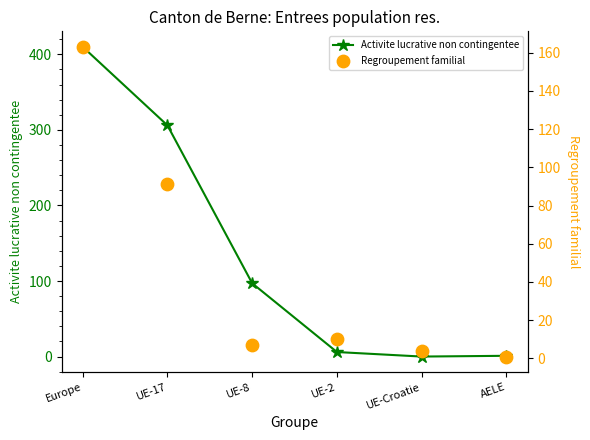

What are all the series names shown in the legend?

Activite lucrative non contingentee, Regroupement familial